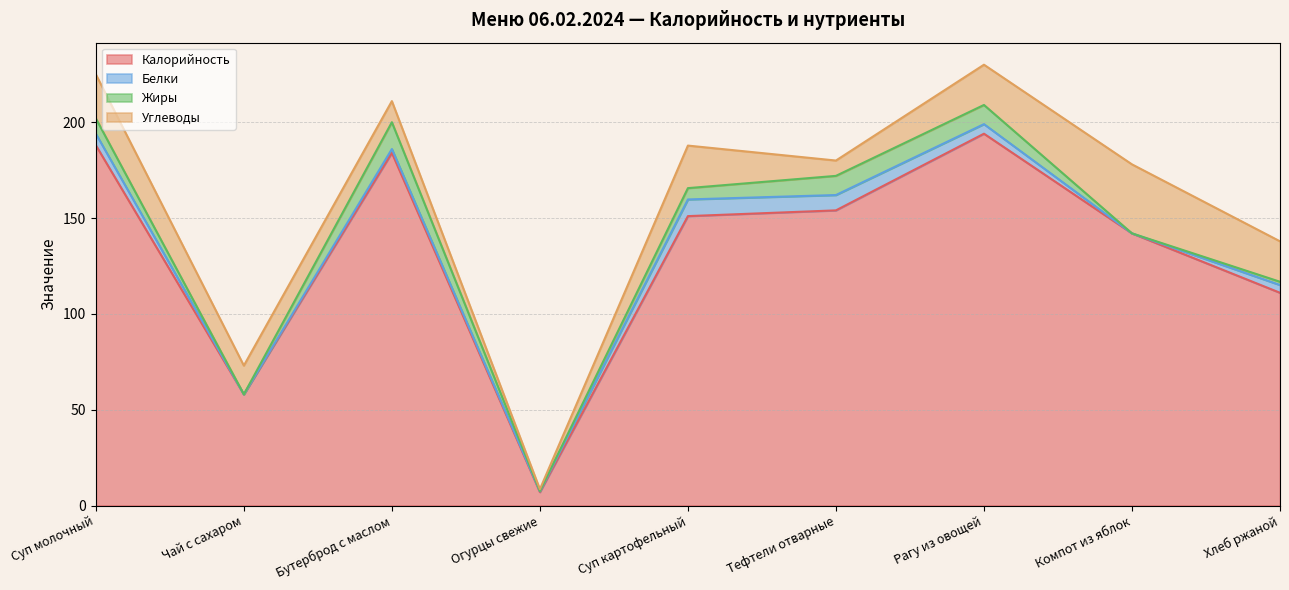

Is it true that Углеводы equals 0.5 at Огурцы свежие?

False